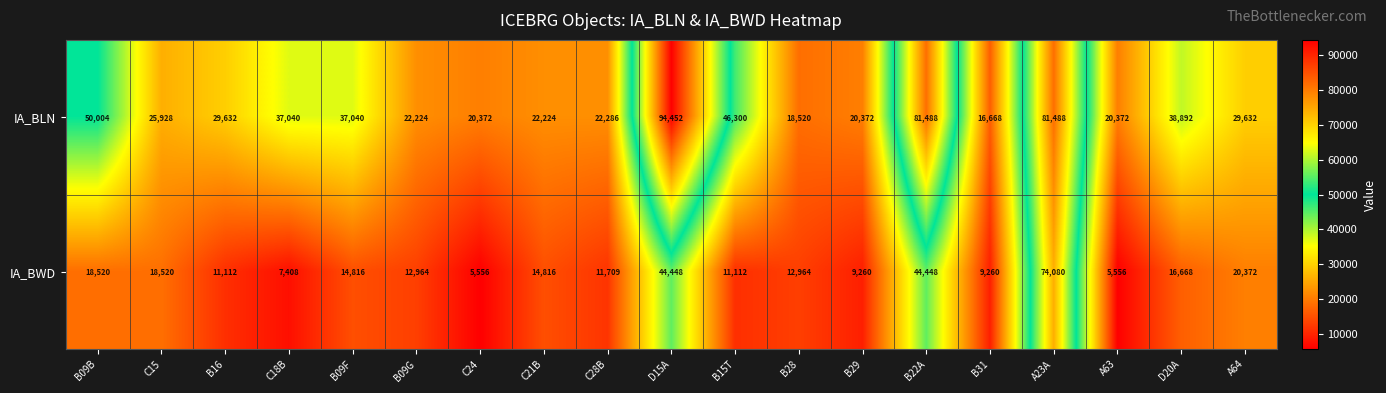

Which category has the highest value in the IA_BLN series?

D15A